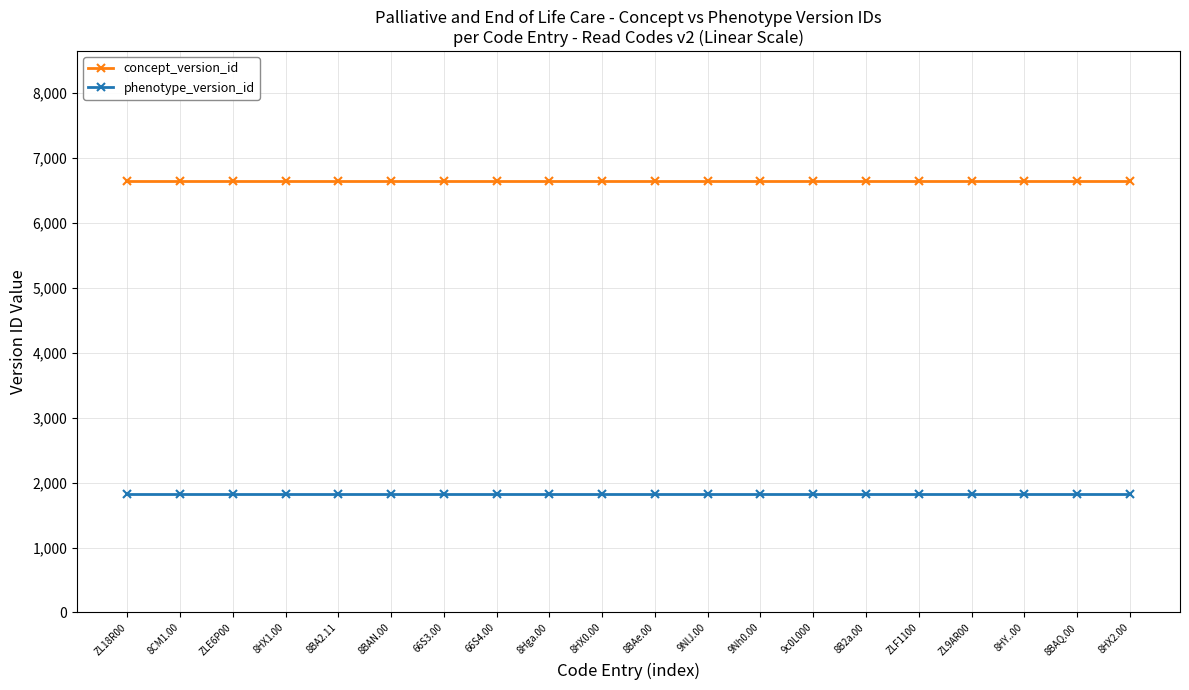

What is the smallest value displayed?

1817